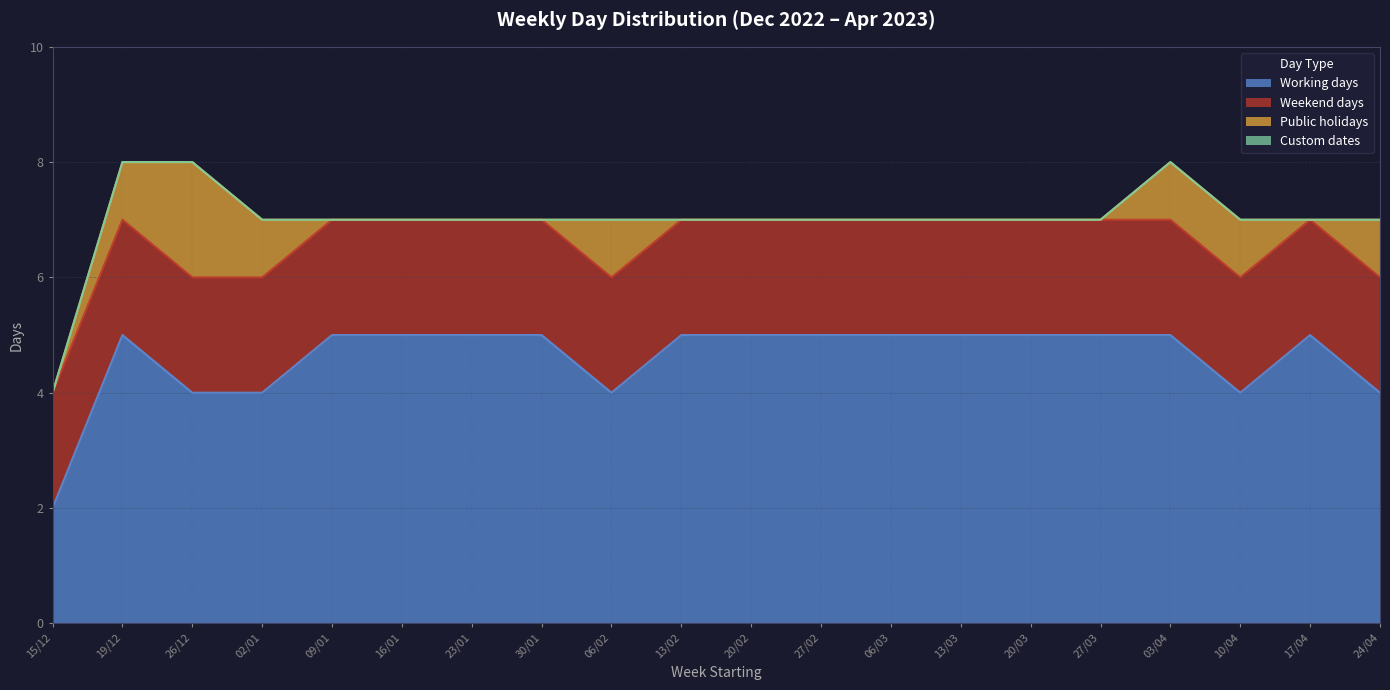

Reading left to right, transcribe all the data shown in this chart.

Working days: 15/12=2	19/12=5	26/12=4	02/01=4	09/01=5	16/01=5	23/01=5	30/01=5	06/02=4	13/02=5	20/02=5	27/02=5	06/03=5	13/03=5	20/03=5	27/03=5	03/04=5	10/04=4	17/04=5	24/04=4
Weekend days: 15/12=2	19/12=2	26/12=2	02/01=2	09/01=2	16/01=2	23/01=2	30/01=2	06/02=2	13/02=2	20/02=2	27/02=2	06/03=2	13/03=2	20/03=2	27/03=2	03/04=2	10/04=2	17/04=2	24/04=2
Public holidays: 15/12=0	19/12=1	26/12=2	02/01=1	09/01=0	16/01=0	23/01=0	30/01=0	06/02=1	13/02=0	20/02=0	27/02=0	06/03=0	13/03=0	20/03=0	27/03=0	03/04=1	10/04=1	17/04=0	24/04=1
Custom dates: 15/12=0	19/12=0	26/12=0	02/01=0	09/01=0	16/01=0	23/01=0	30/01=0	06/02=0	13/02=0	20/02=0	27/02=0	06/03=0	13/03=0	20/03=0	27/03=0	03/04=0	10/04=0	17/04=0	24/04=0